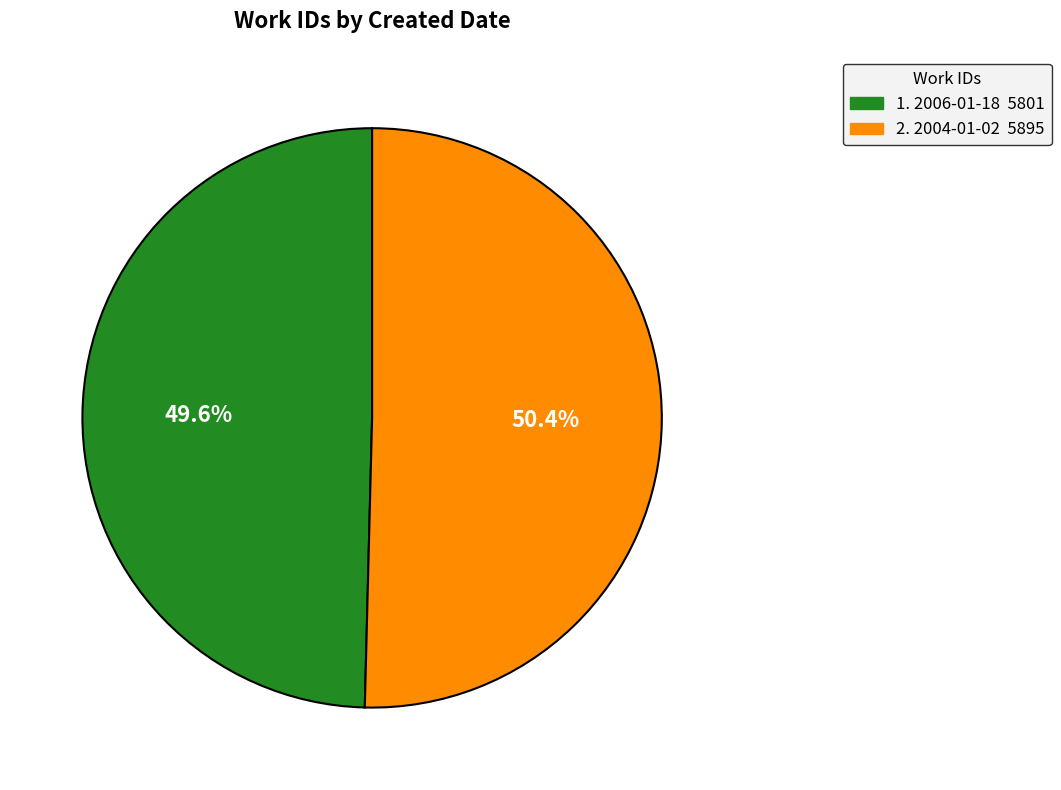

Does any single category account for the majority?

Yes